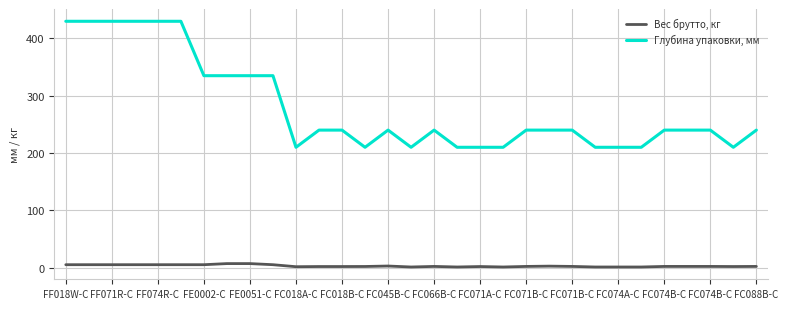

True or false: Глубина упаковки, мм has more than 1 interior local peaks.

True